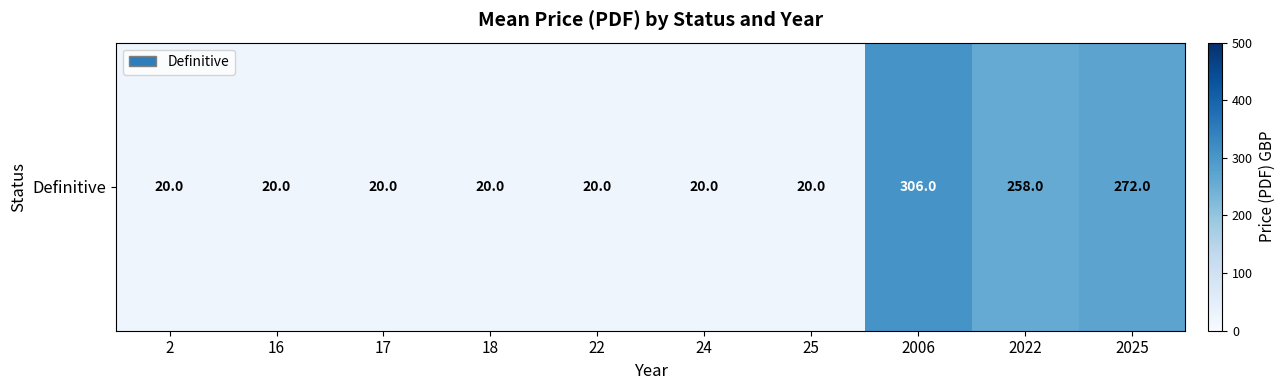

List the labels in order of value, smallest first.

2, 16, 17, 18, 22, 24, 25, 2022, 2025, 2006